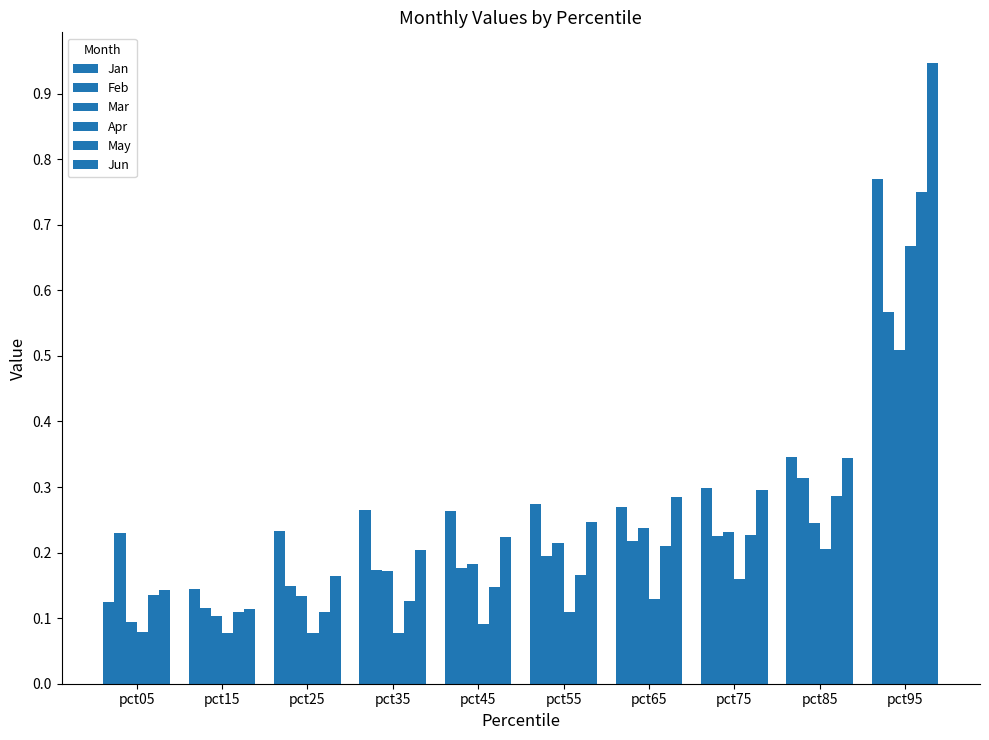

What is the maximum value shown in the chart?

0.9